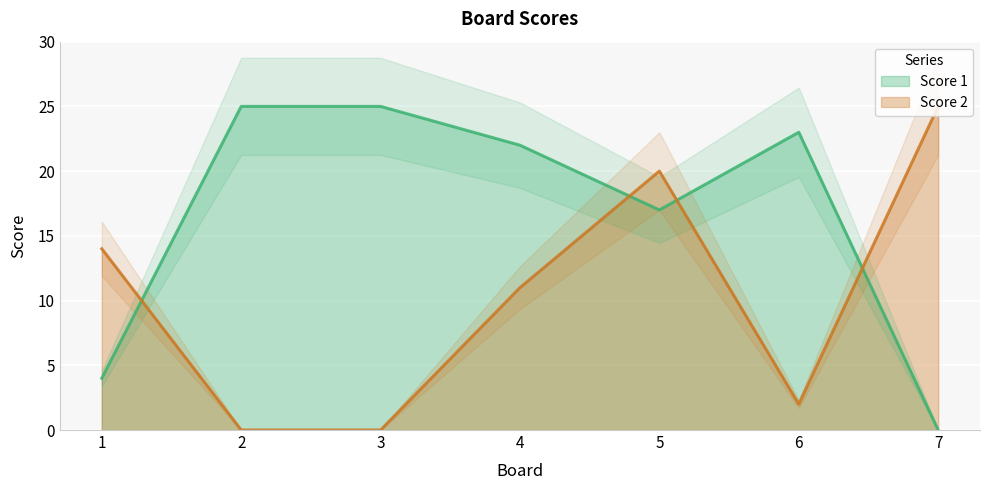

How many values in the Score 1 series are below 22?

3